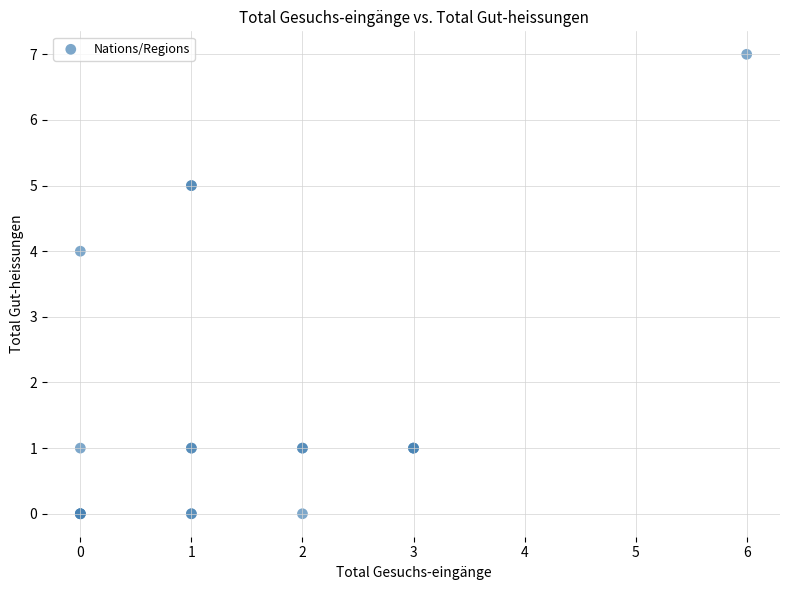

What Y value in the scatter plot is closest to 3?

4